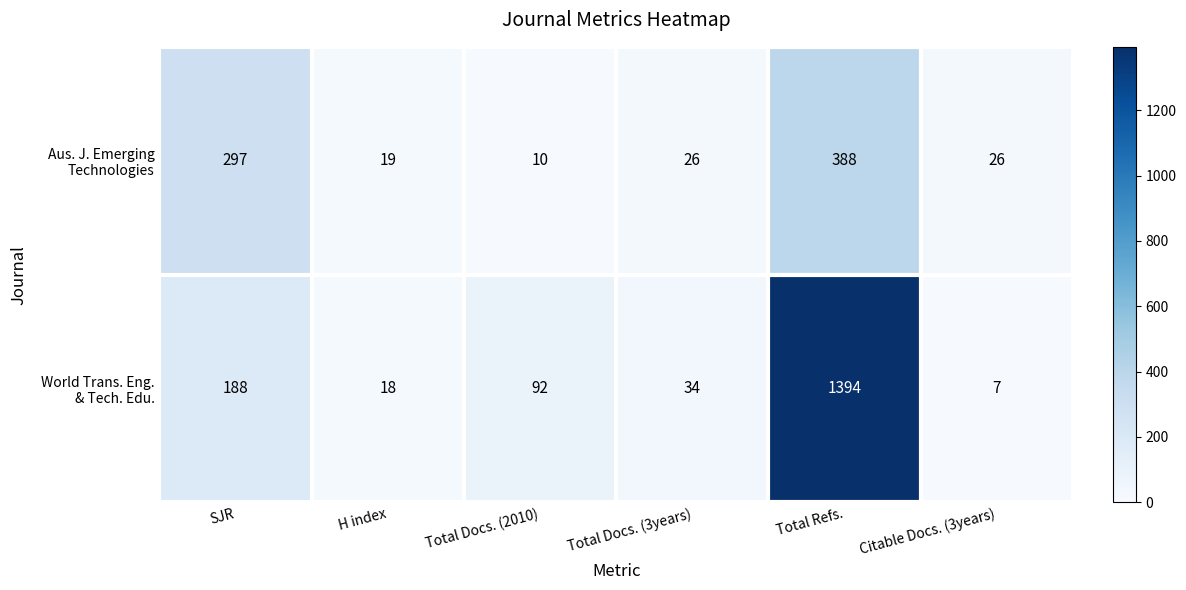

At which category is the sum across all series the highest?

Total Refs.